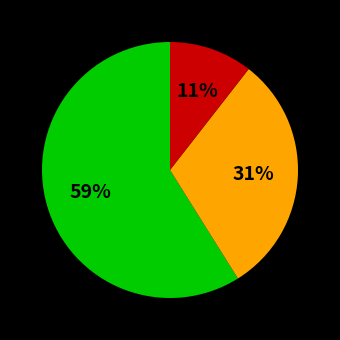

How many segments does this pie chart have?

3